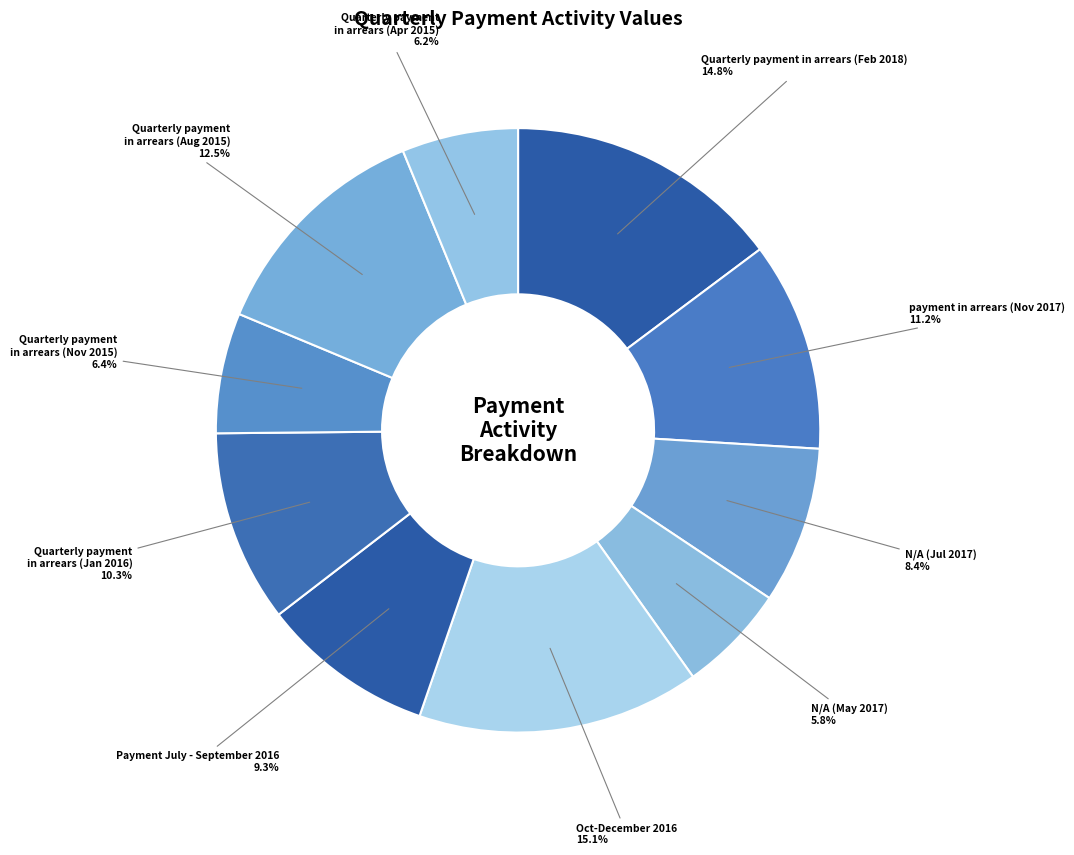

Count the number of slices in the pie.

10